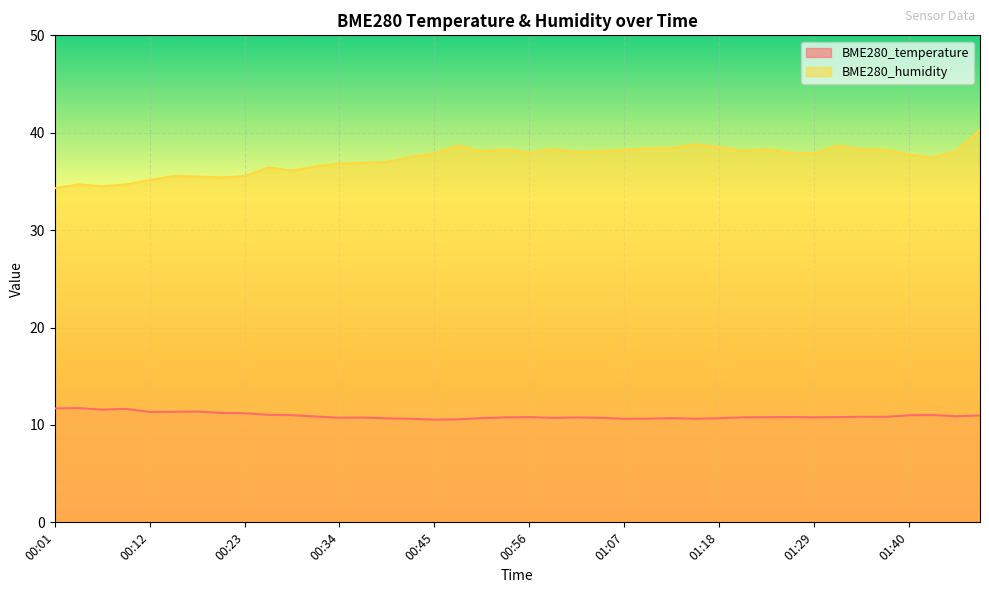

Where is BME280_humidity nearest to the value 37?

00:40